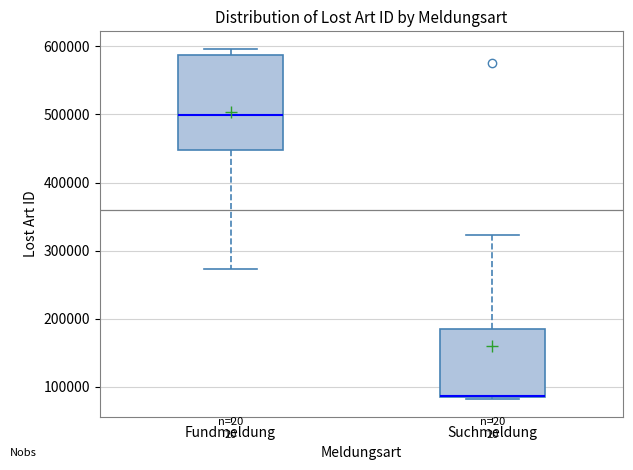

Reading left to right, read every box against the y-axis: the position of its median line, the range the box covers, and the ends of its whiskers. The values are not printed on the chart, so give them approximately, as read against the axis.

Fundmeldung: median 500000, box 450000 to 590000, whiskers 270000 to 600000
Suchmeldung: median 90000 (drawn on the box's lower edge), box 80000 to 180000, whiskers 80000 to 320000